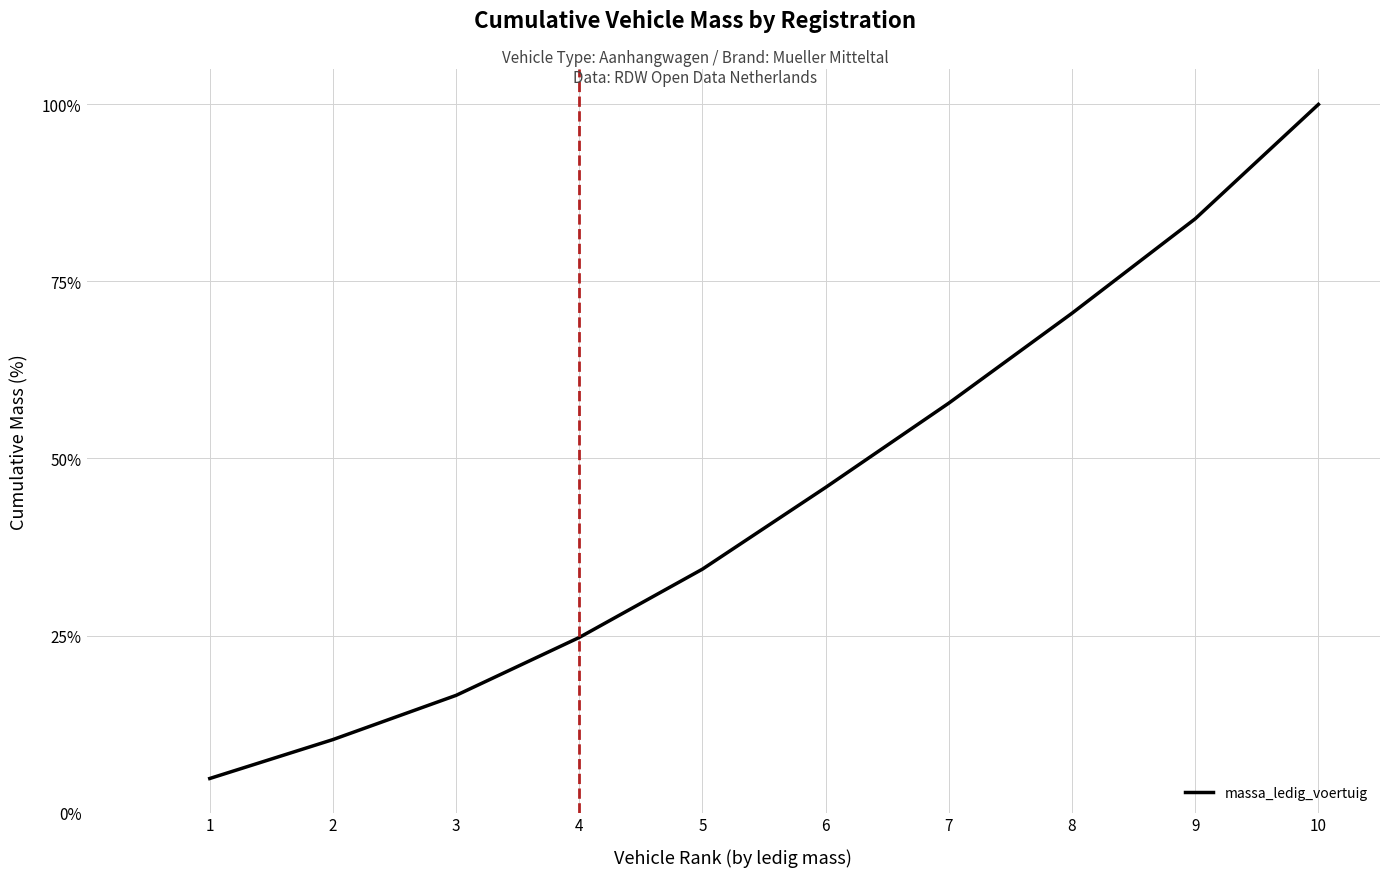

Is this an area chart (filled region under the line)?

No